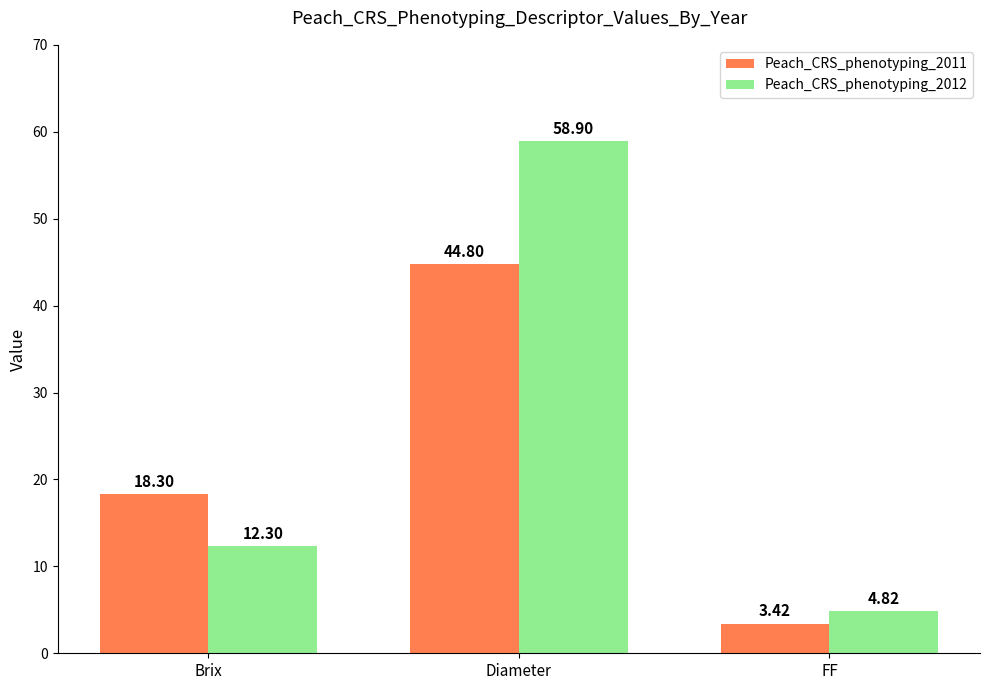

What position from the right is FF?

1